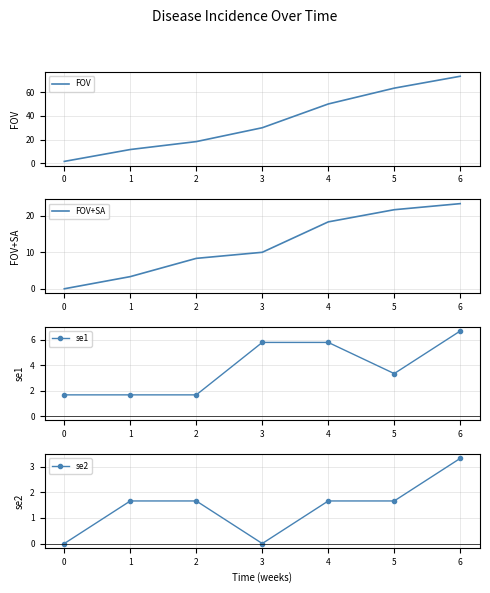

Where is FOV+SA nearest to the value 11?

3